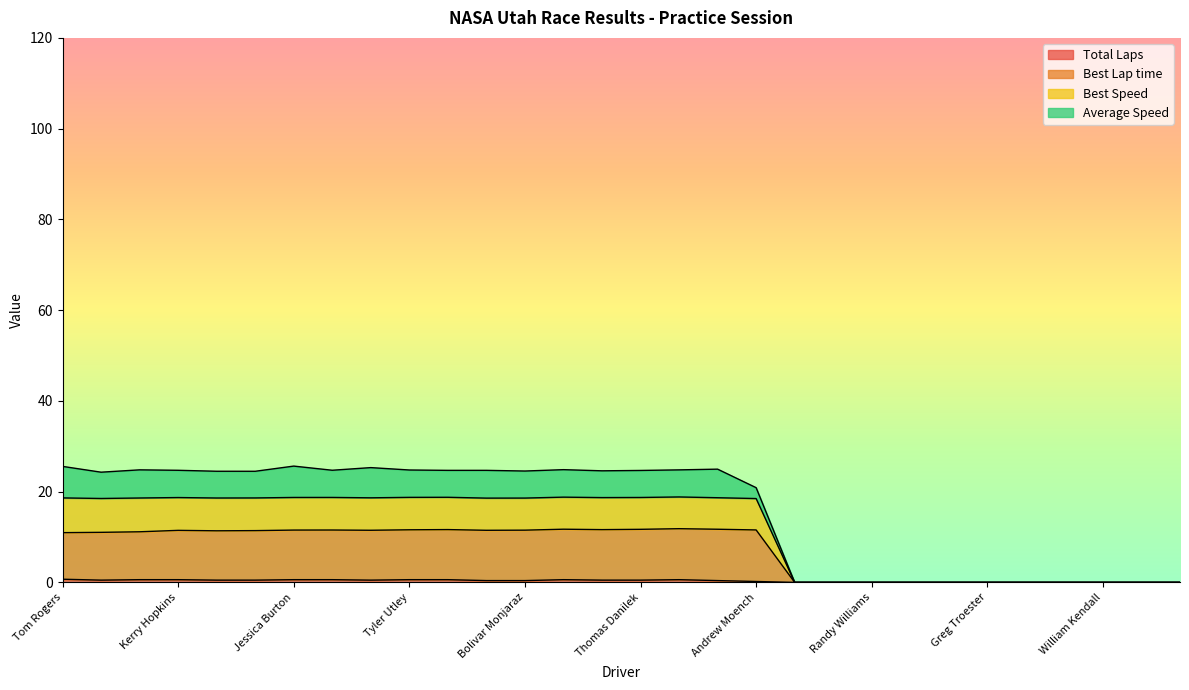

List the series in order of their peak value, highest first.

Average Speed, Best Speed, Best Lap time, Total Laps